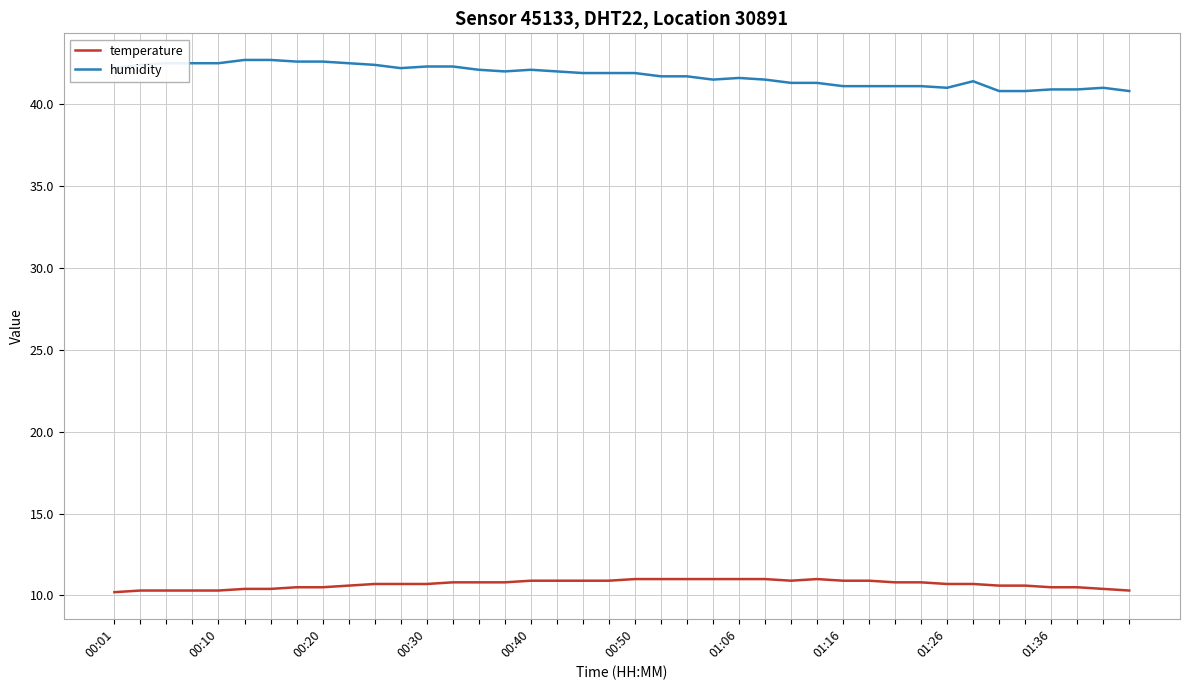

What is the difference between the maximum and minimum values in the temperature series?

0.8